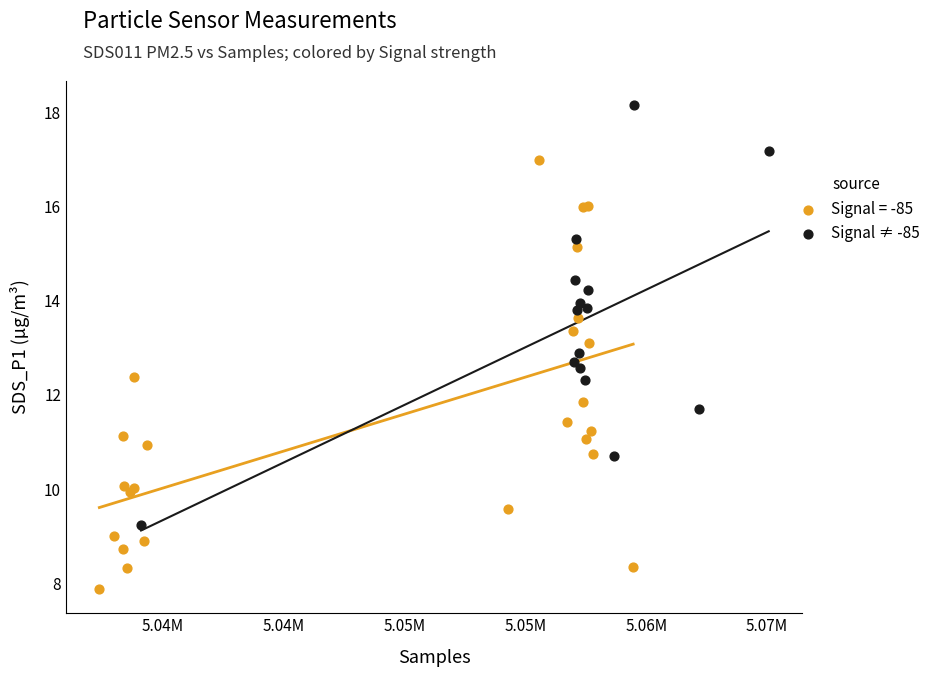

Which series contains the highest Y value?

Signal ≠ -85